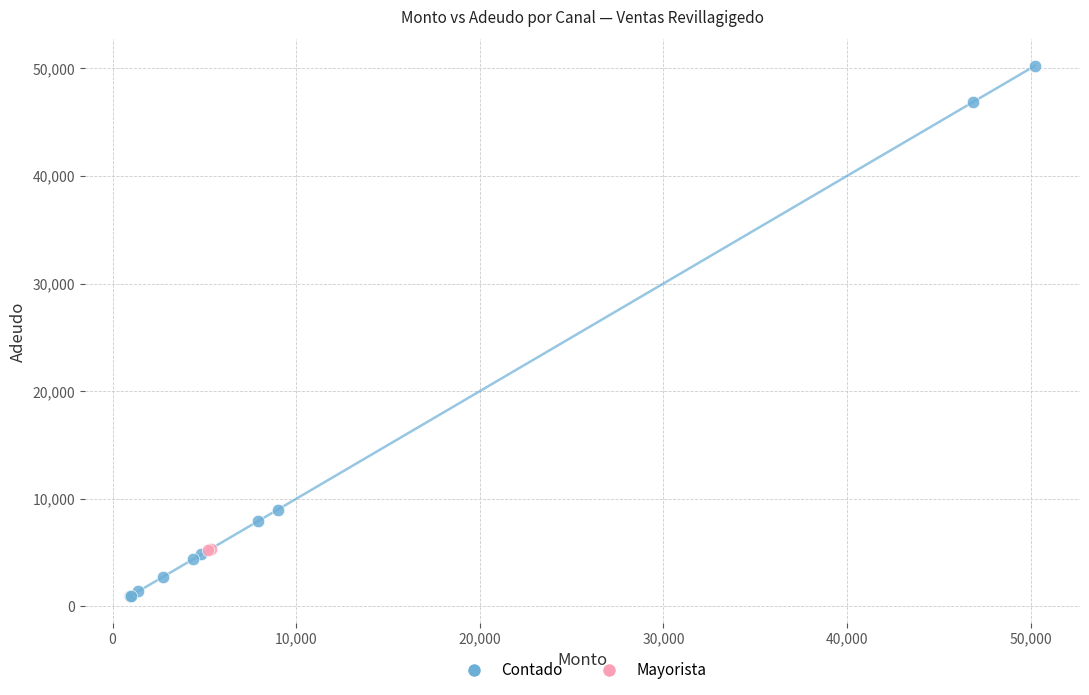

What are all the series names shown in the legend?

Contado, Mayorista